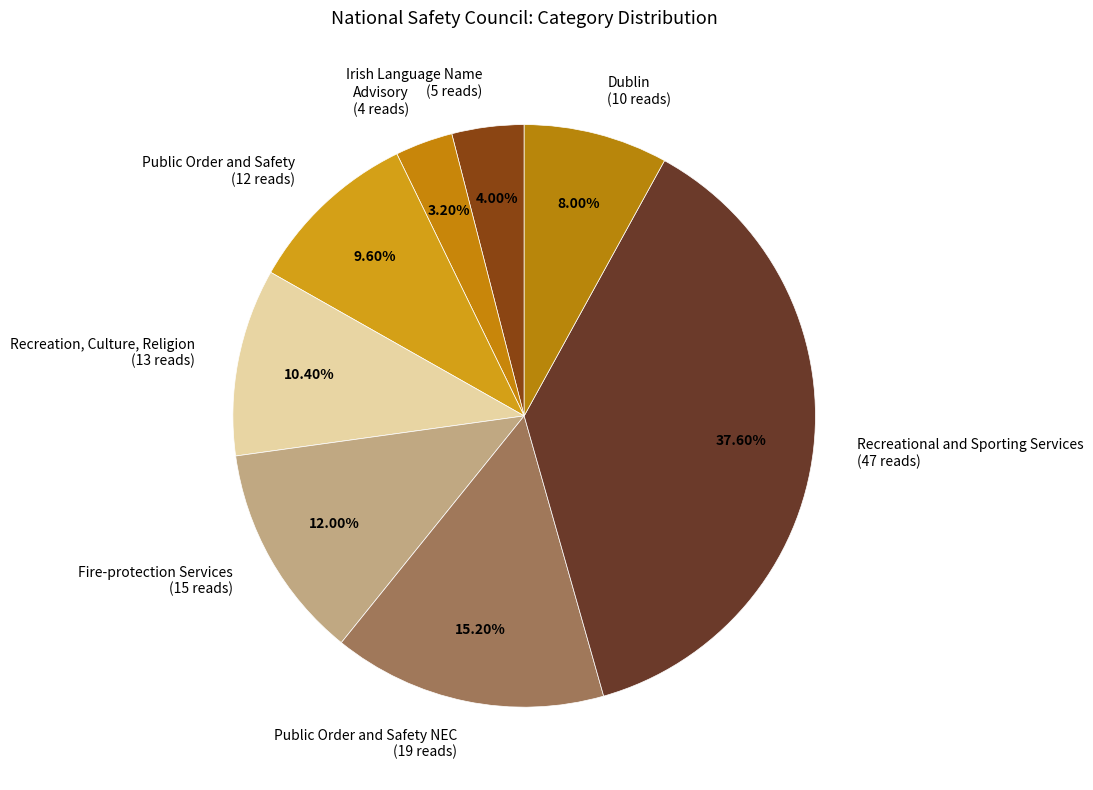

Is the sum of Public Order and Safety NEC (19 reads) and Dublin (10 reads) greater than half?

No